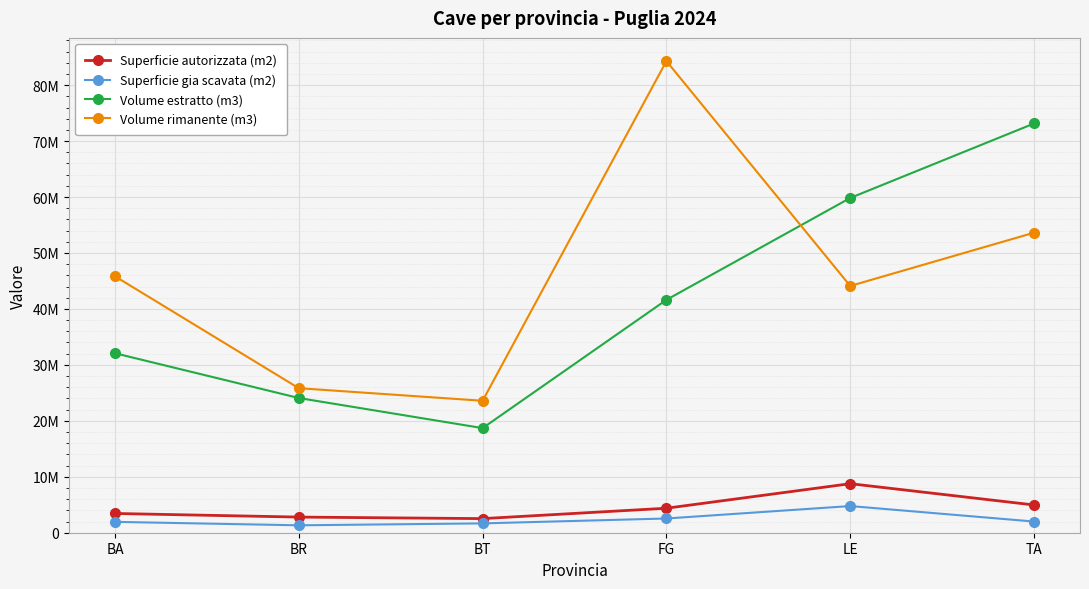

Does the chart have visible grid lines?

Yes